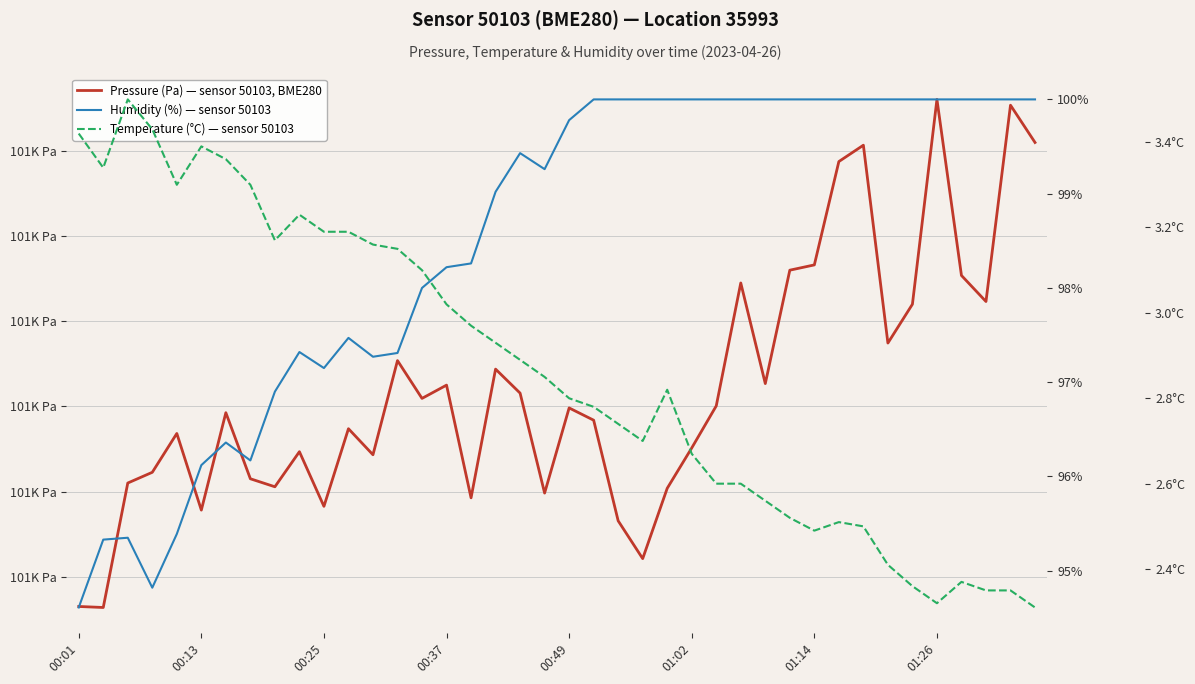

The Pressure (Pa) — sensor 50103, BME280 series shows 101171.1 at 00:37. True or false?

True